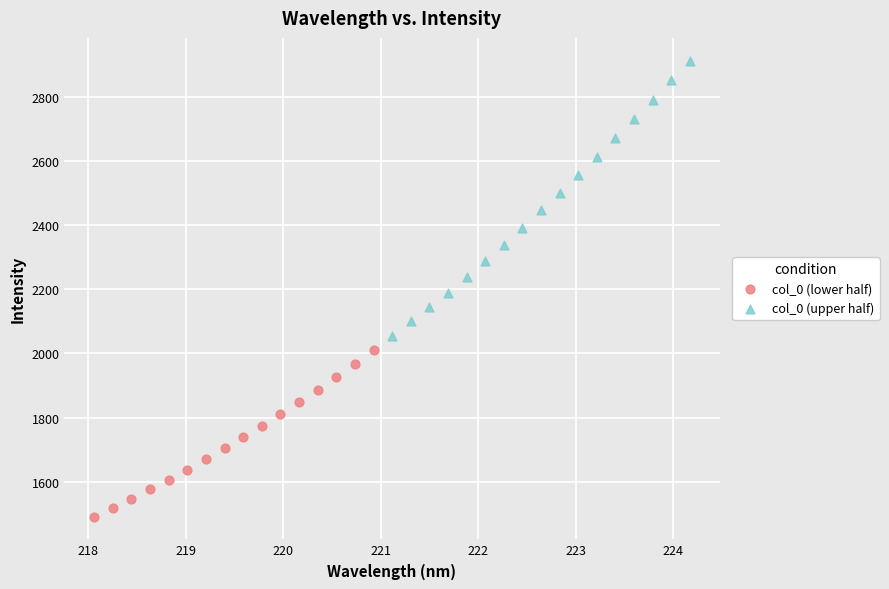

Which series has the widest spread of Y values?

col_0 (upper half)